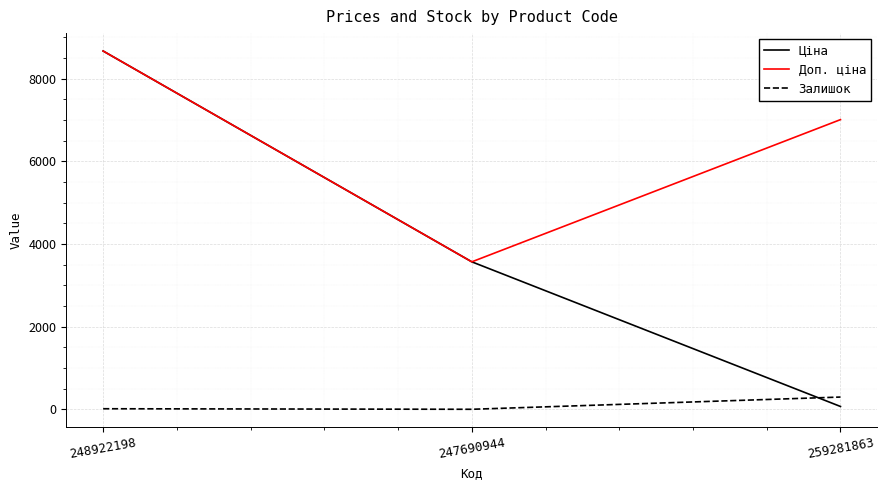

Read the Доп. ціна value at 248922198.

8669.7